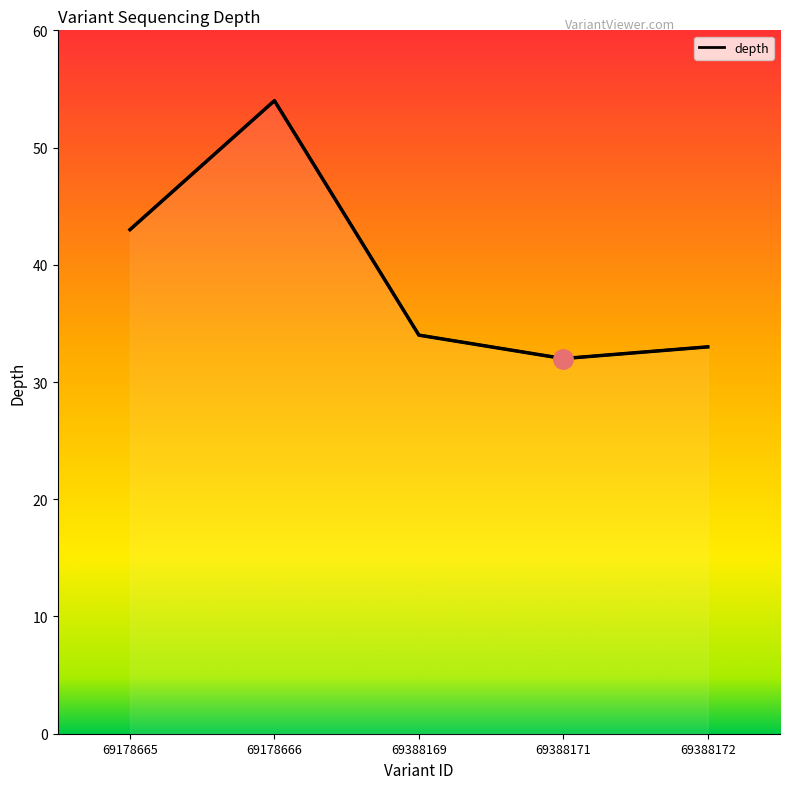

The value at 69178666 is 86. True or false?

False